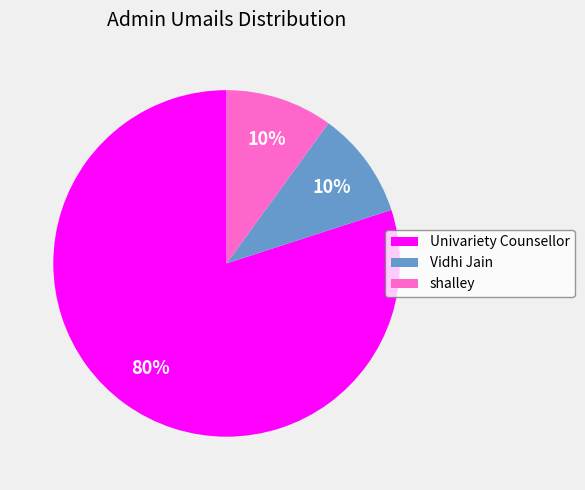

How many slices are in this pie chart?

3